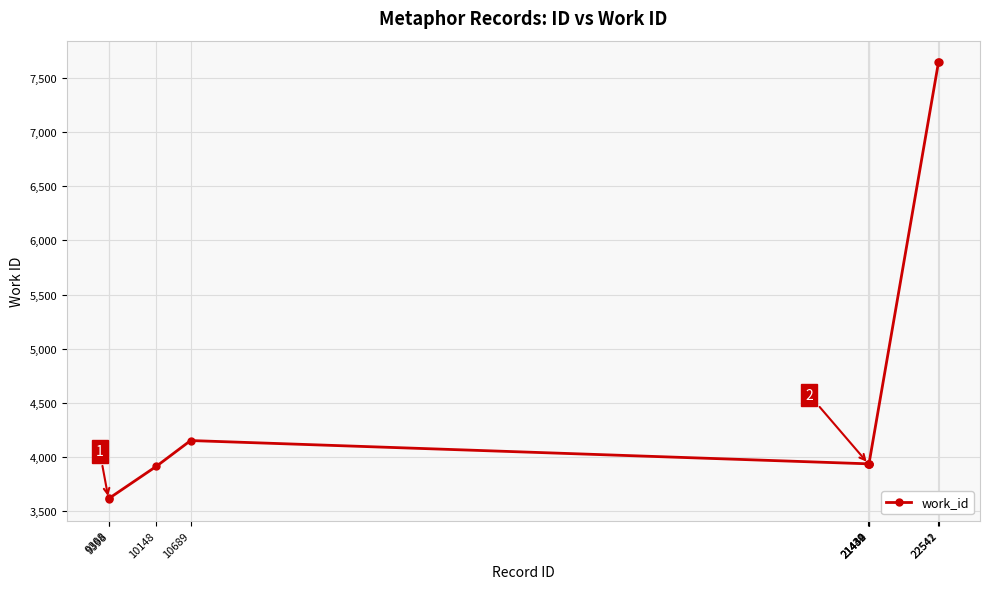

Read the value at 22542, to the nearest 50.

7650